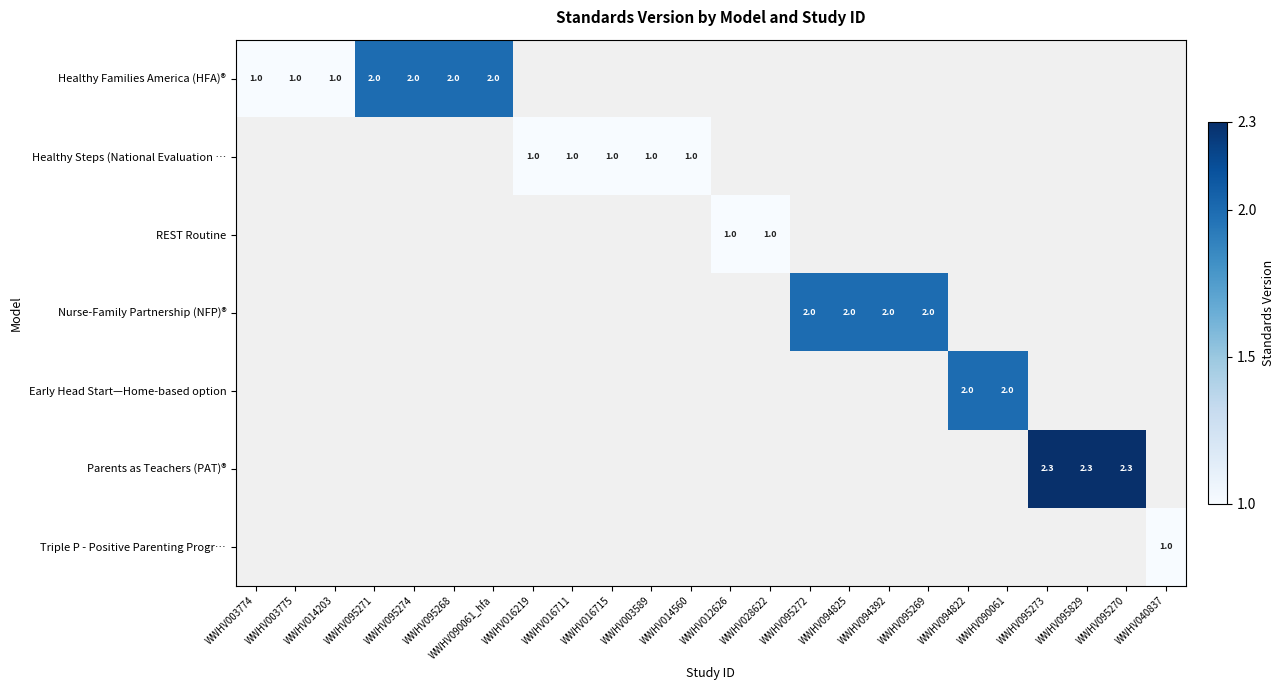

The value of Nurse-Family Partnership (NFP)® at WWHV094392 is 1.3. True or false?

False